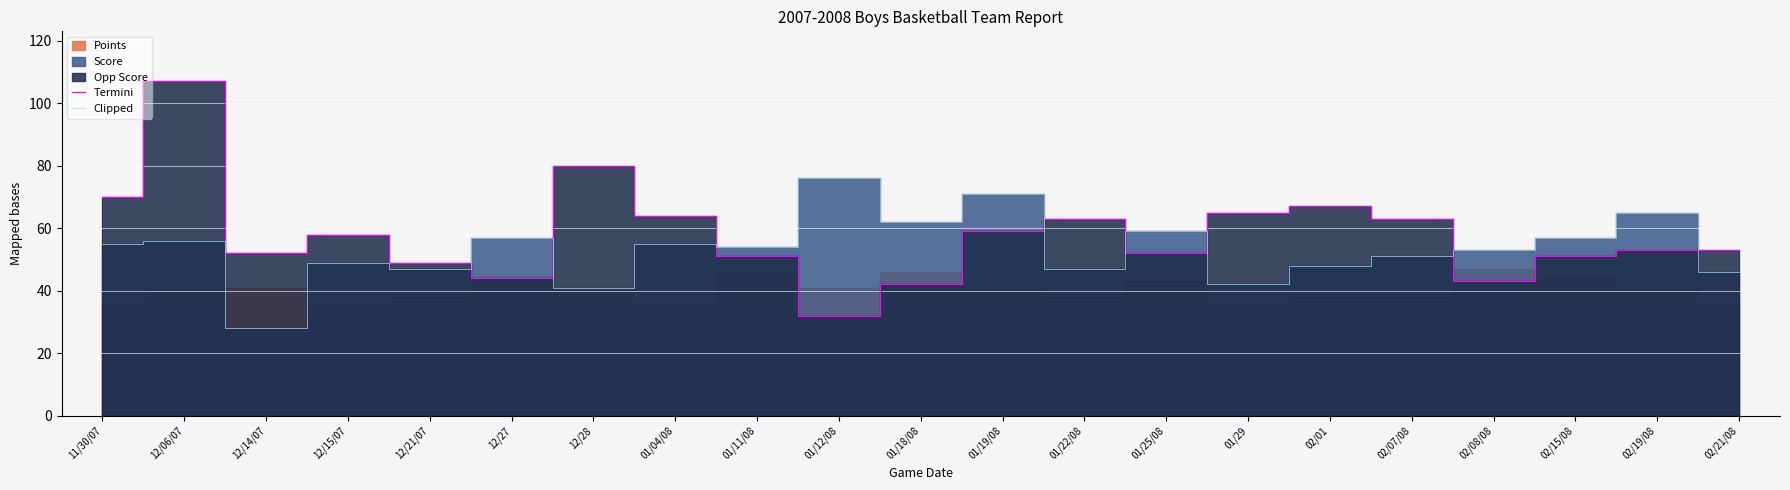

What is the difference between the highest and lowest values at 12/28?

39